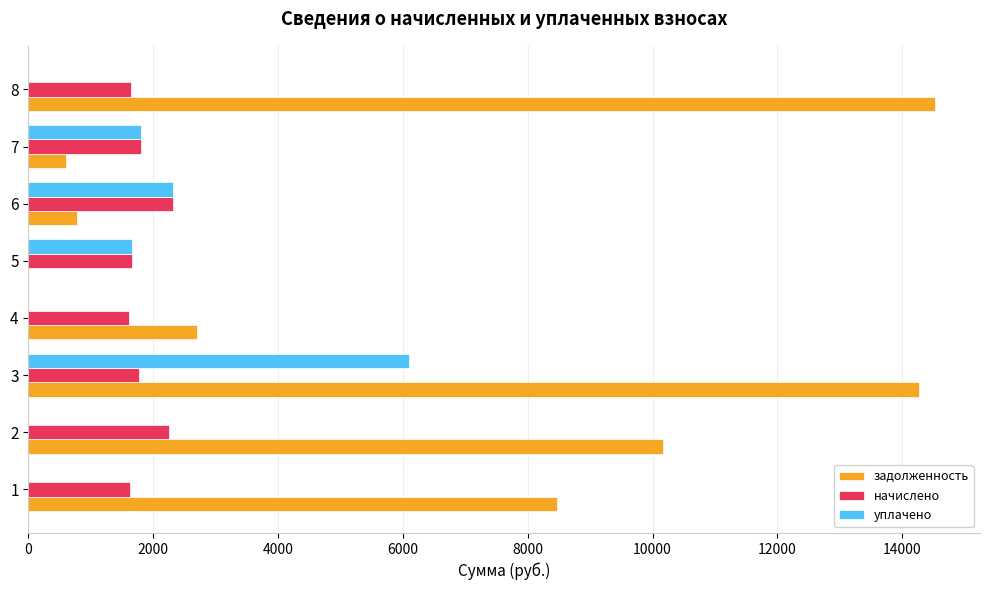

The value of начислено at 4 is 781.3. True or false?

False